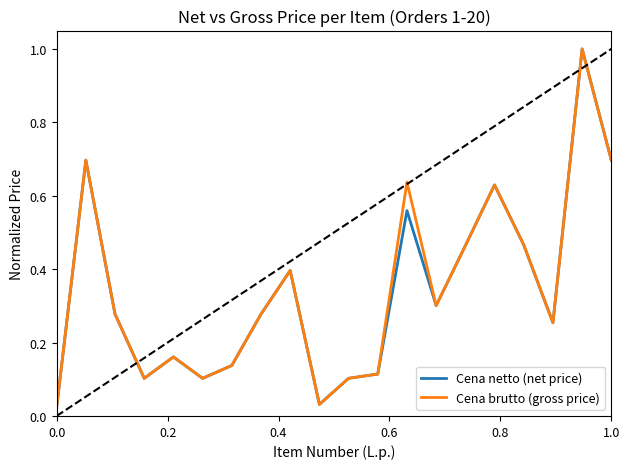

What is the highest value of the Cena brutto (gross price) series?

1.0